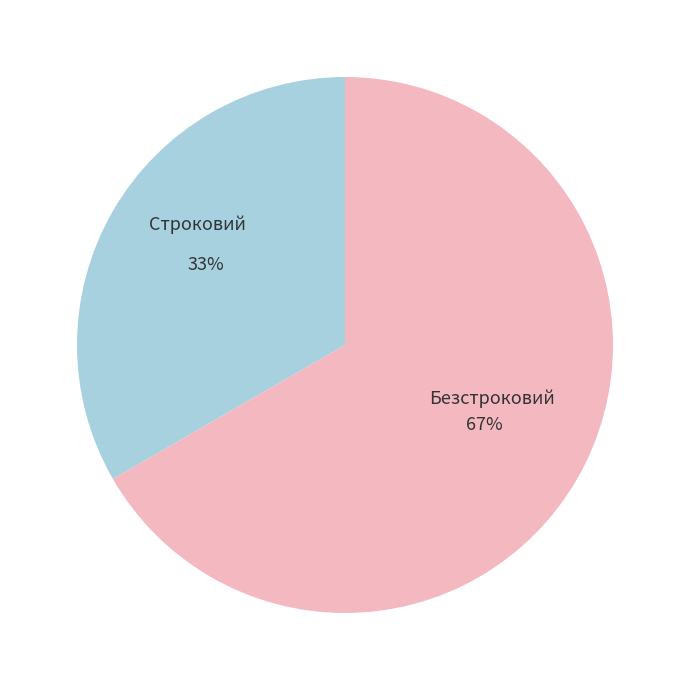

To the nearest percent, what is the average slice percentage?

50%